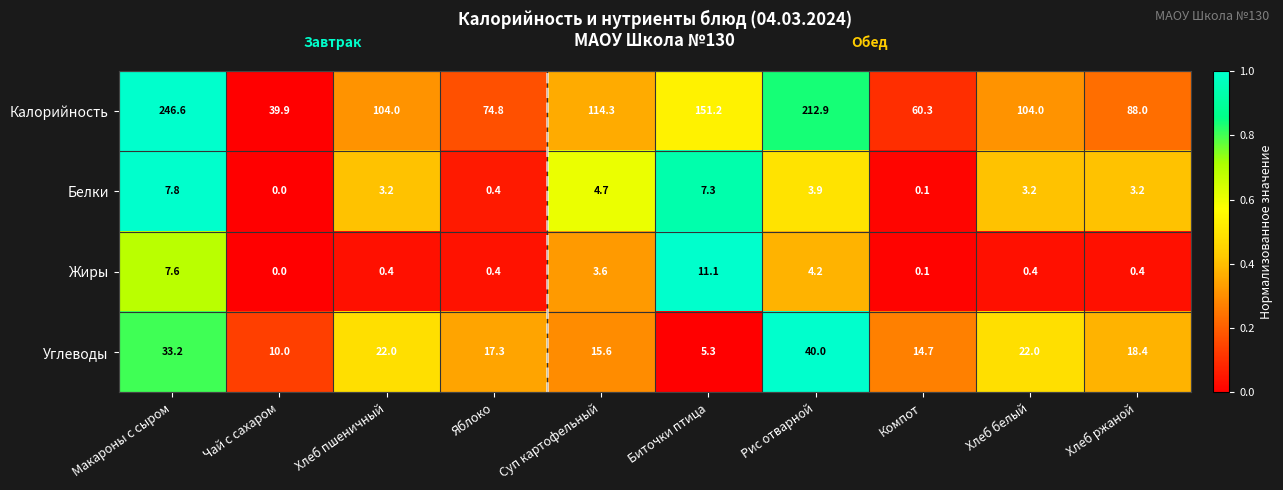

The value of Жиры at Компот is 0.1. True or false?

True